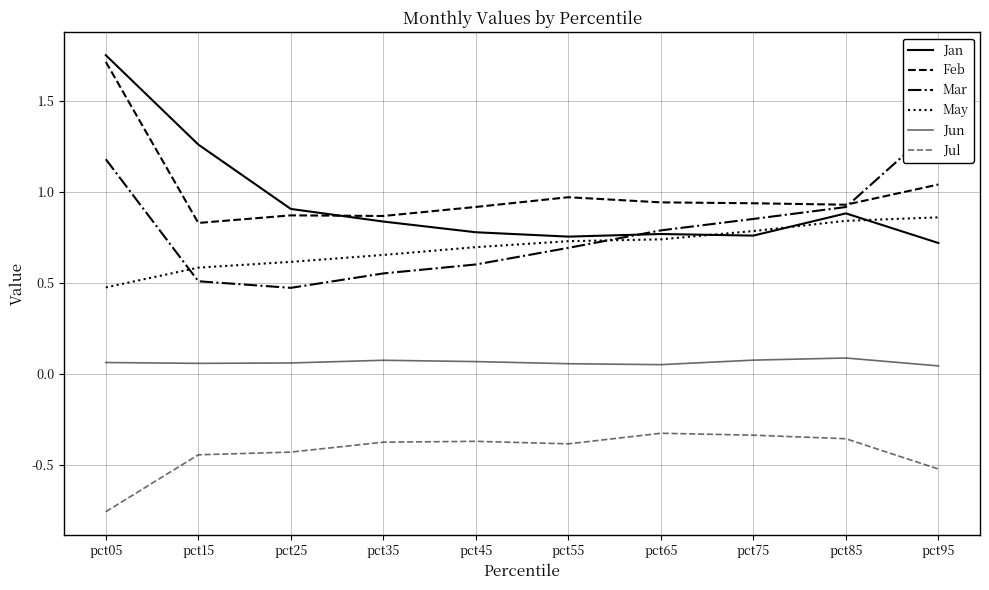

How many interior local valleys does the Jul series have?

1